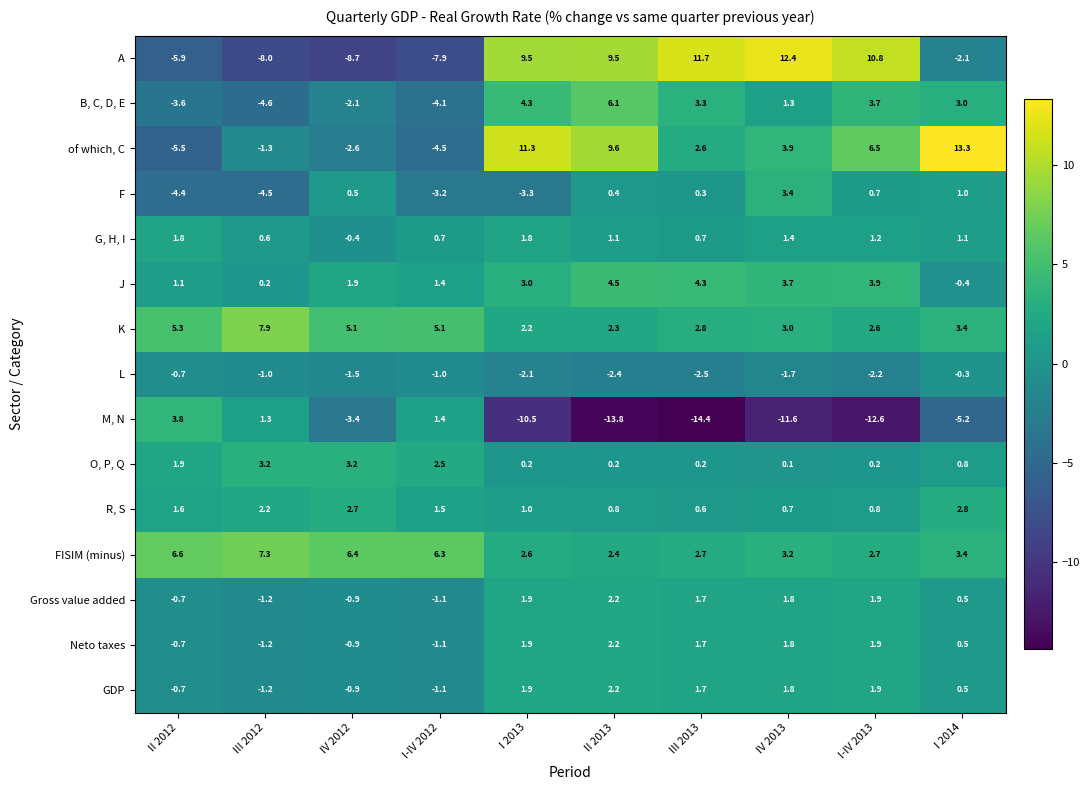

Is the value of K at III 2012 greater than the value of FISIM (minus) at IV 2013?

Yes